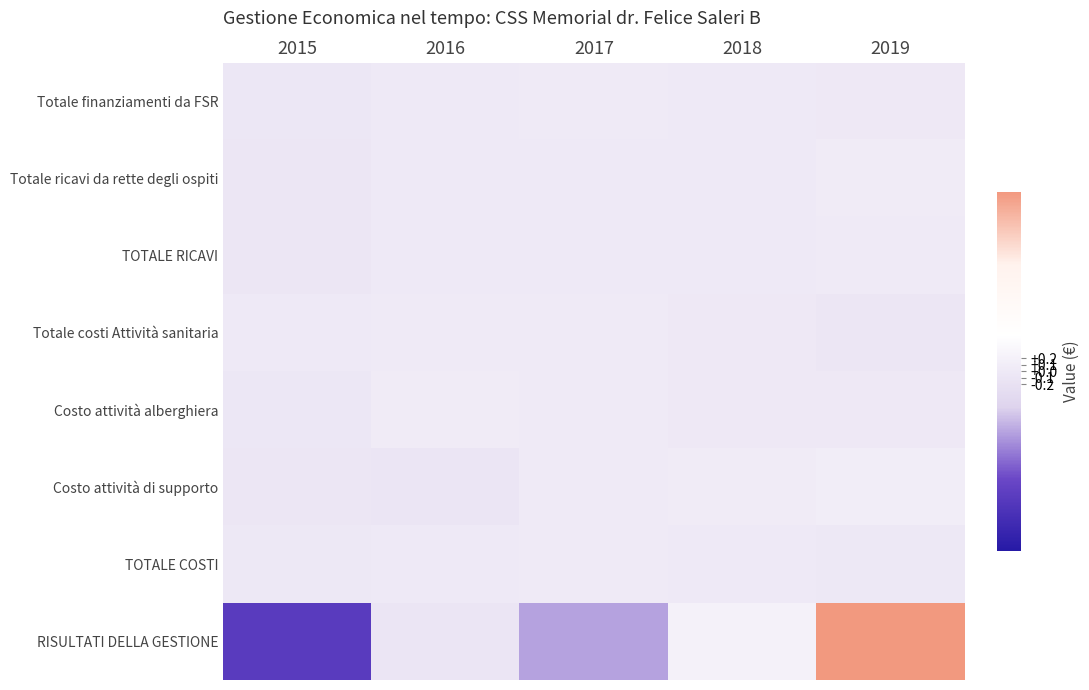

What is the maximum value shown in the chart?

2.8